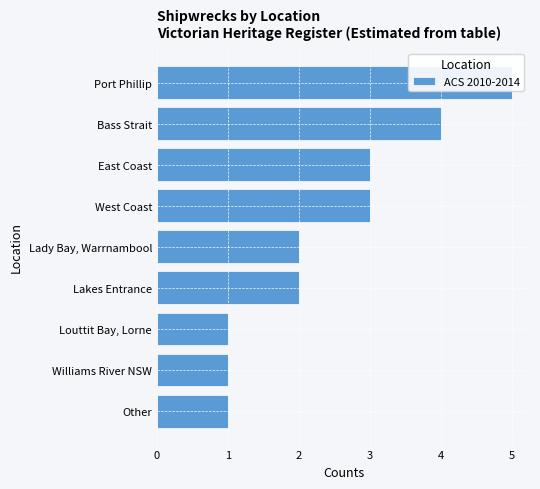

Reading left to right, transcribe all the data shown in this chart.

5	4	3	3	2	2	1	1	1